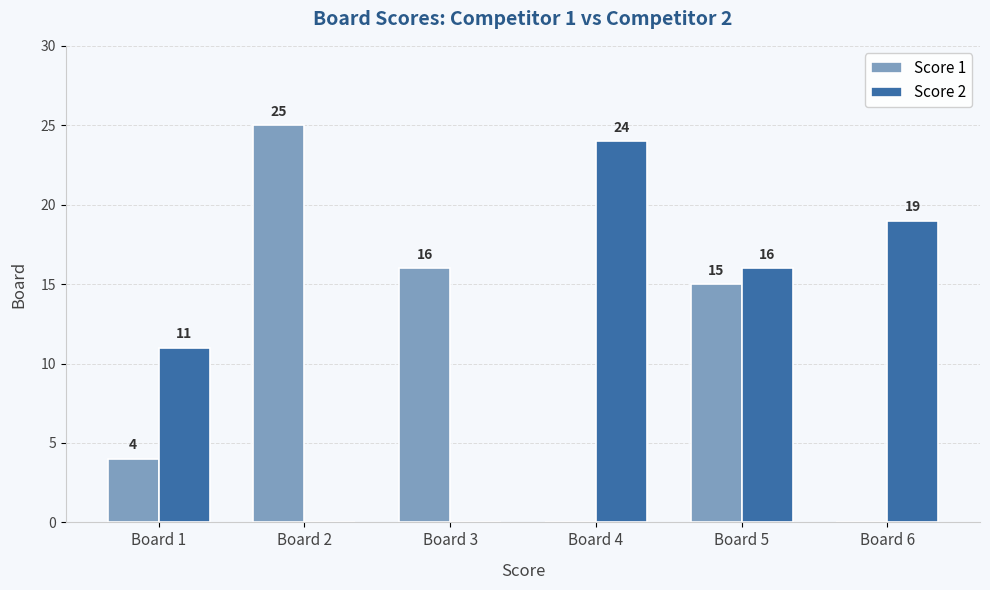

At which category is the sum across all series the highest?

Board 5